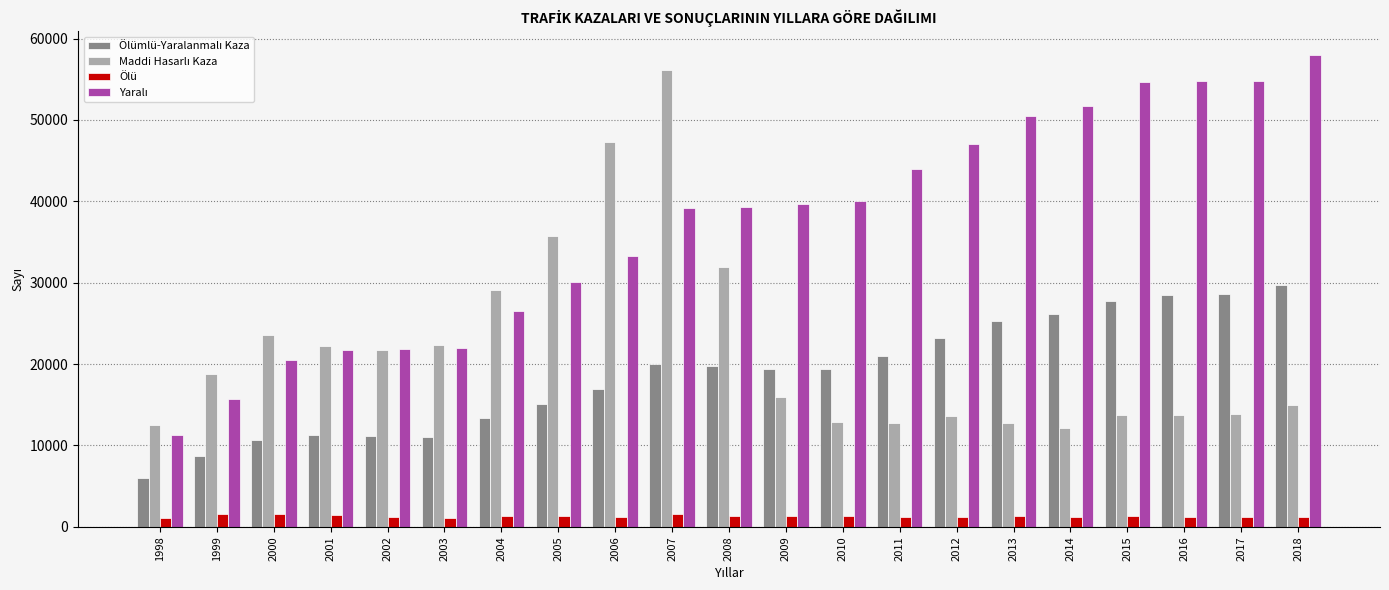

What is the difference between the Ölü values at 2005 and 2008?

22